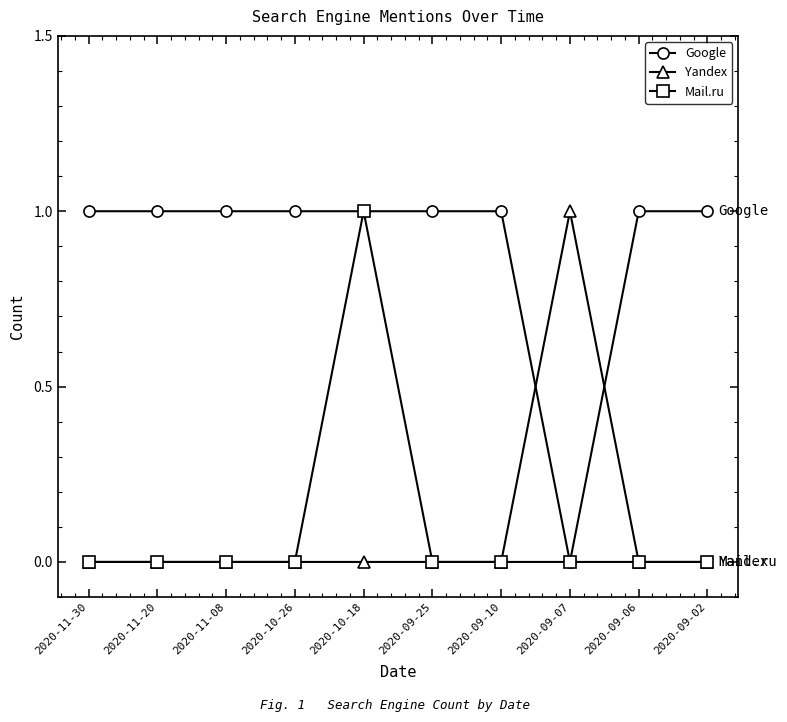

How many positive values does the Google series have?

9